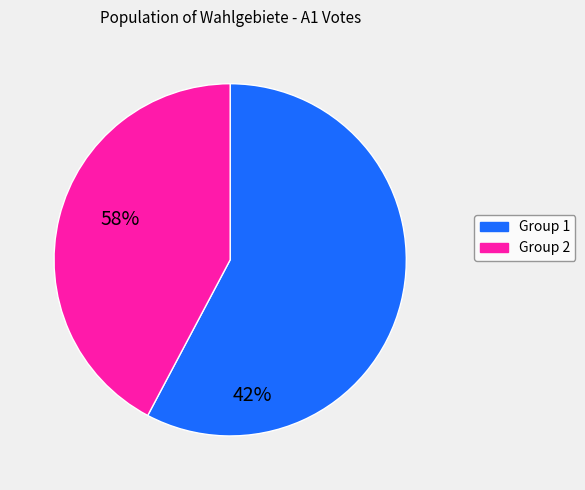

Is there a majority slice in this chart?

Yes